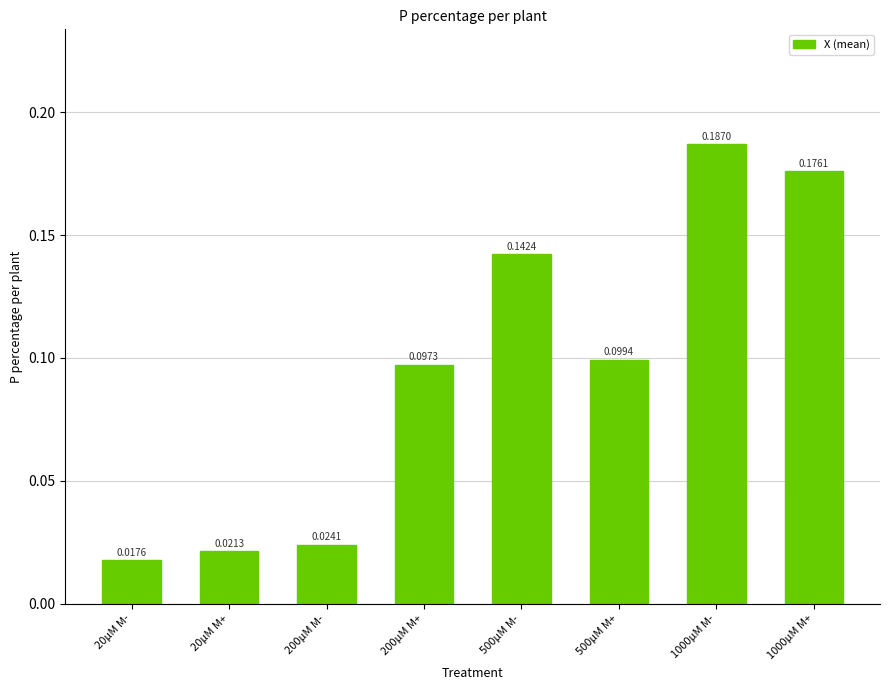

Which has a higher value, 200µM M+ or 20µM M-?

200µM M+